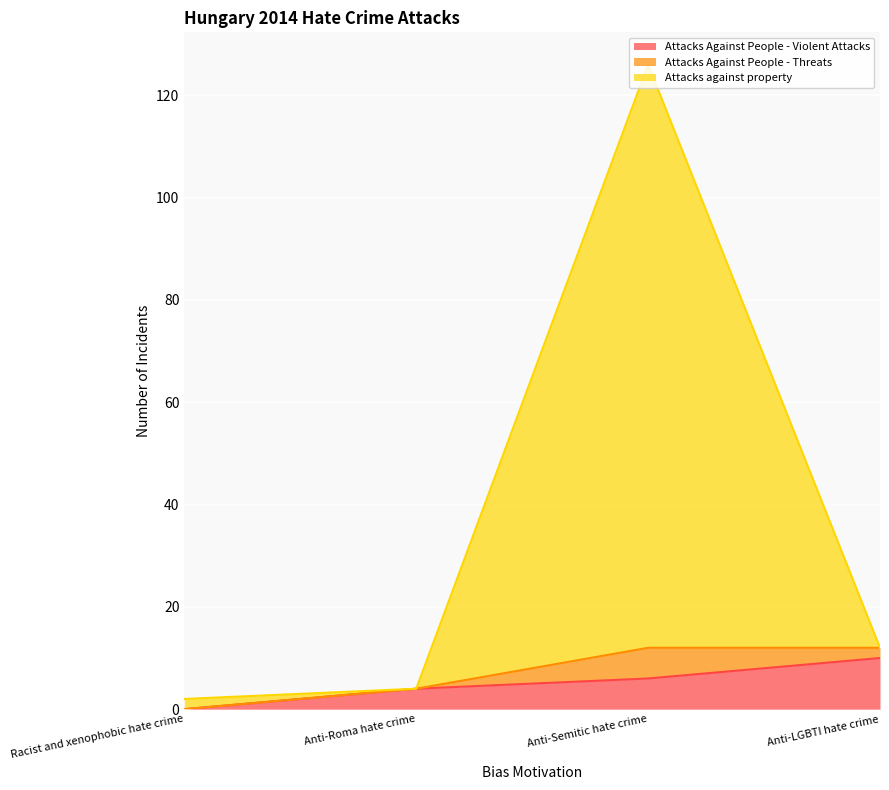

What is the total value across all series at Anti-Semitic hate crime?

126